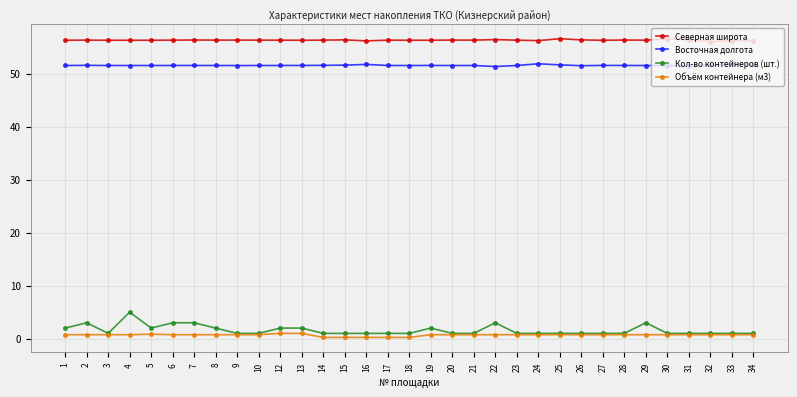

What is the approximate value of Объём контейнера (м3) at 18?

0.2